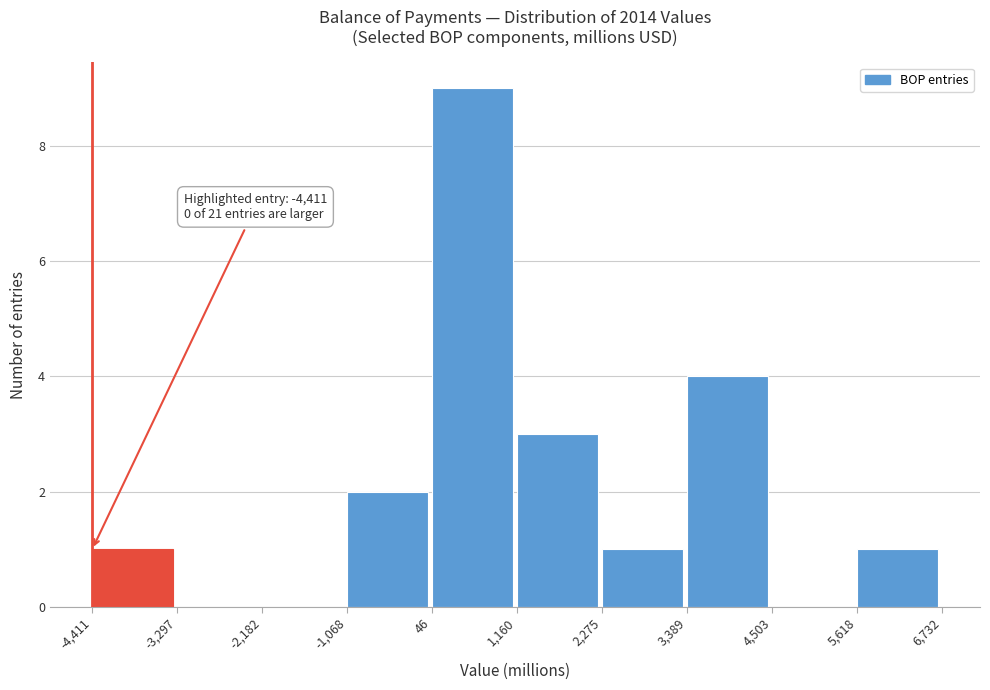

Over which range of the x-axis is the bar tallest?

46 to 1,160